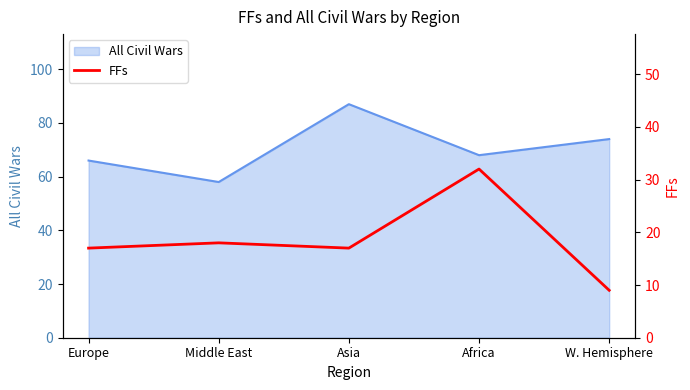

Is it true that the value at Africa is 32?

True